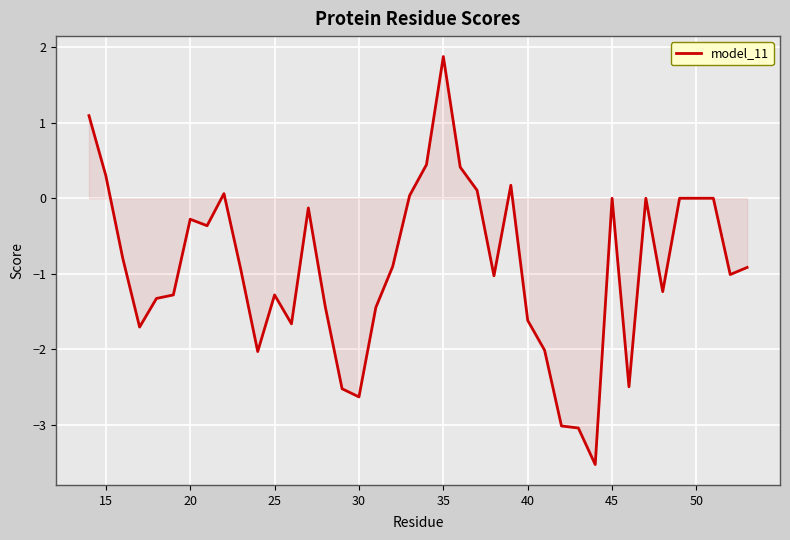

How many distinct data groups are displayed?

1